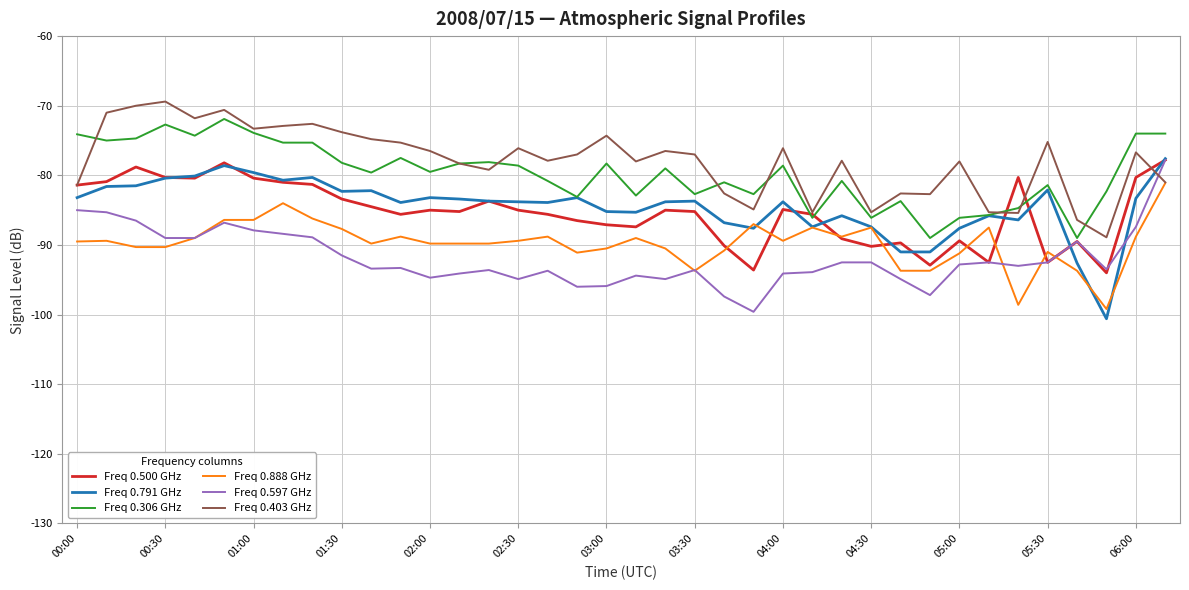

What is the maximum value shown in the chart?

-69.4